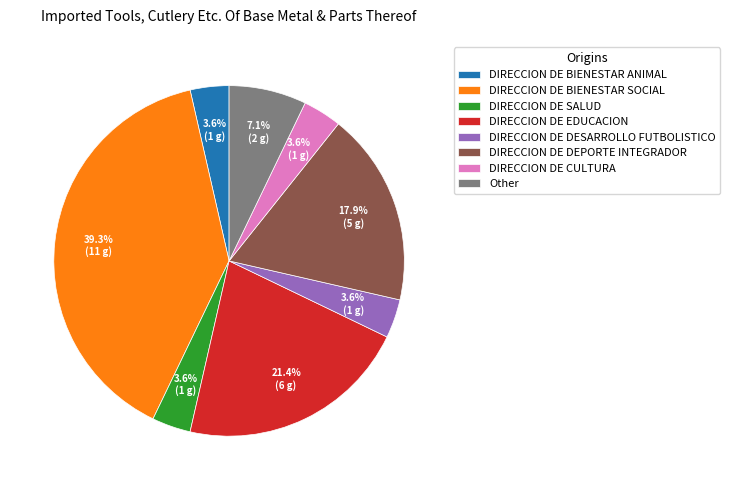

Is it true that DIRECCION DE DESARROLLO FUTBOLISTICO is 4% of the pie?

True